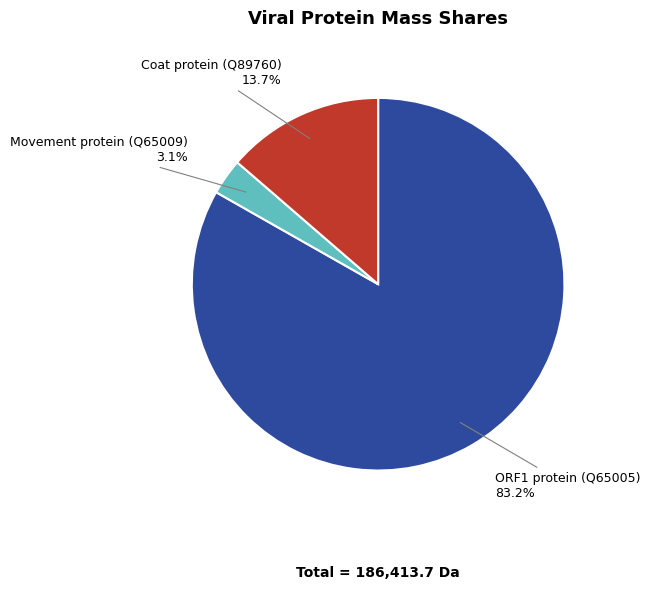

Is the sum of ORF1 protein (Q65005) and Movement protein (Q65009) greater than half?

Yes